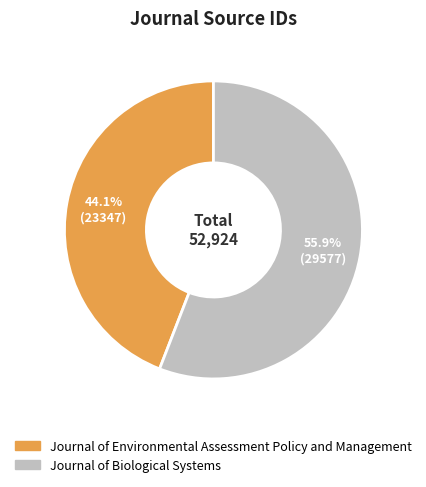

What is the ratio of the value at Journal of Environmental Assessment Policy and Management to the value at Journal of Biological Systems?

0.8